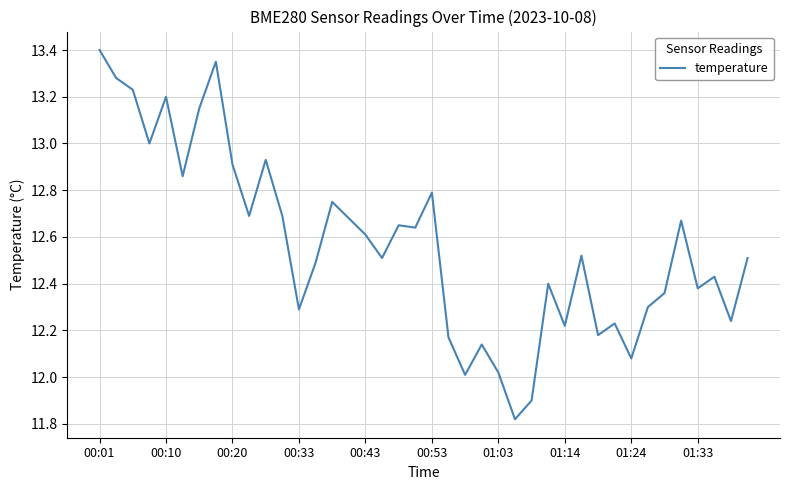

What is the greatest value displayed?

13.4